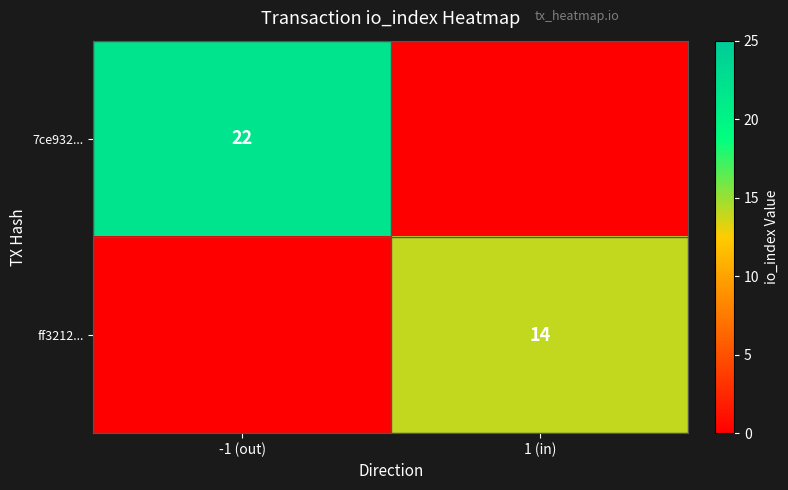

The 7ce932... series shows 11 at -1 (out). True or false?

False